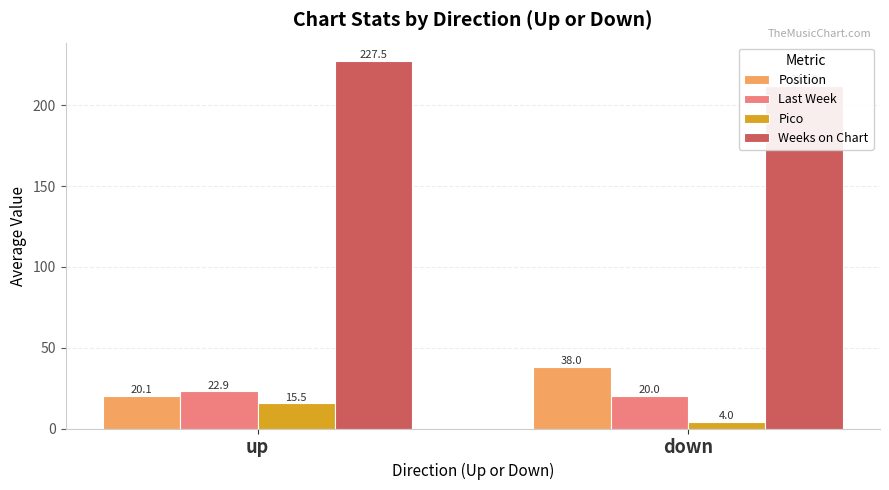

Reading left to right, list all the values displayed in this chart.

Position: up=20.1	down=38.0
Last Week: up=22.9	down=20.0
Pico: up=15.5	down=4.0
Weeks on Chart: up=227.5	down=212.0